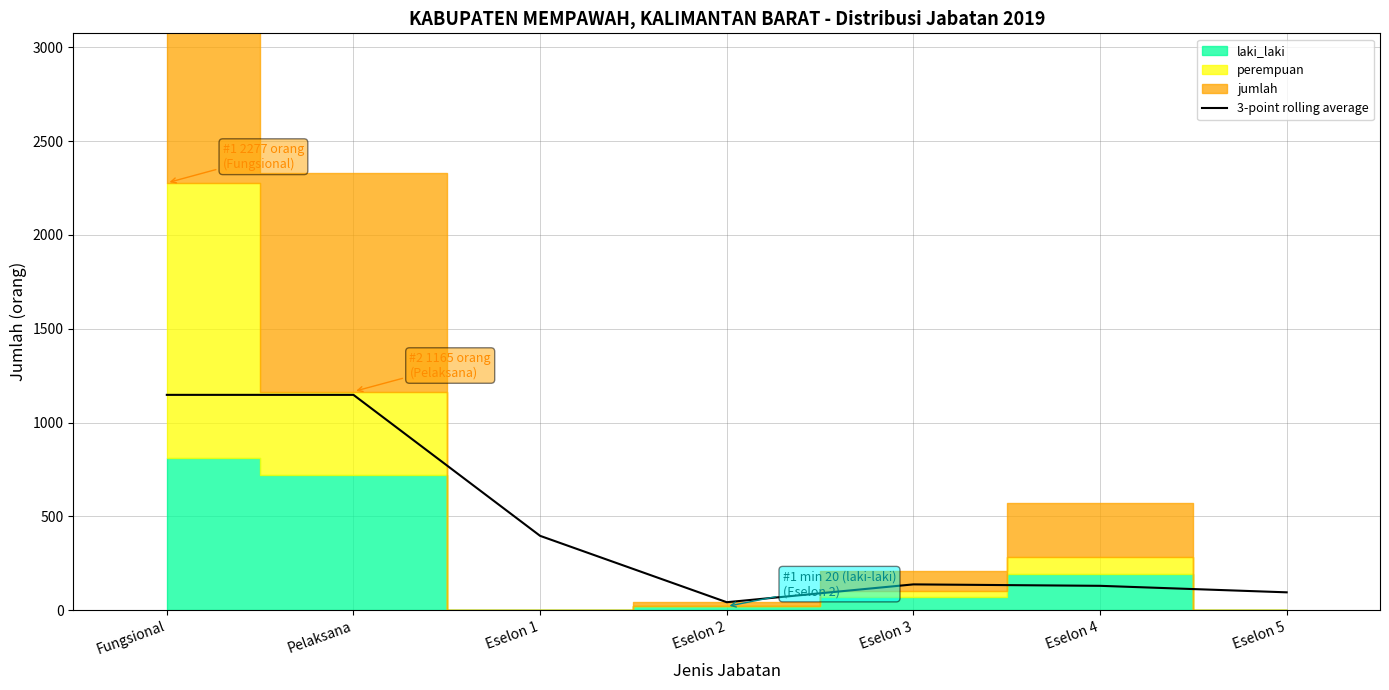

What is the label of the 1st point from the left?

Fungsional